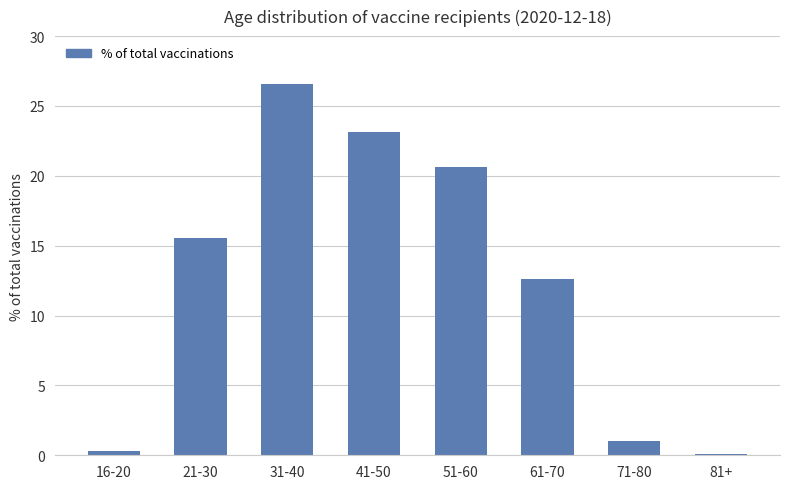

The value at 41-50 is 23.2. True or false?

True